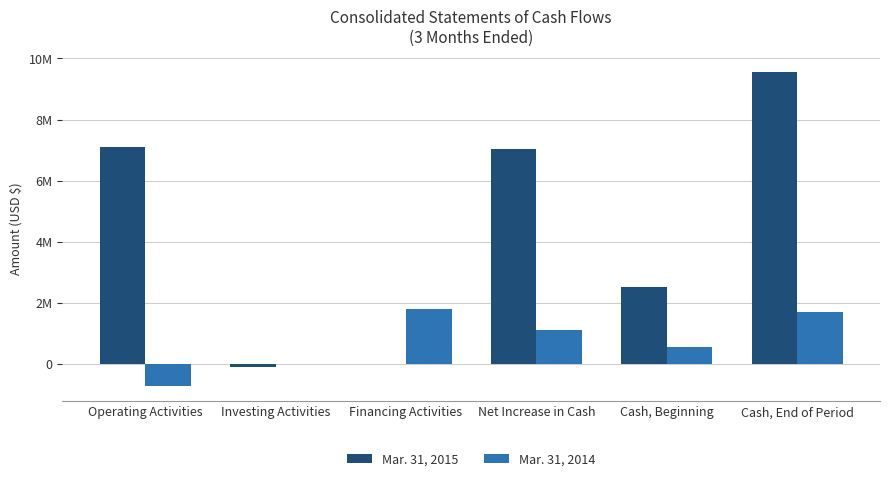

At which category does the chart reach its peak across all series?

Cash, End of Period